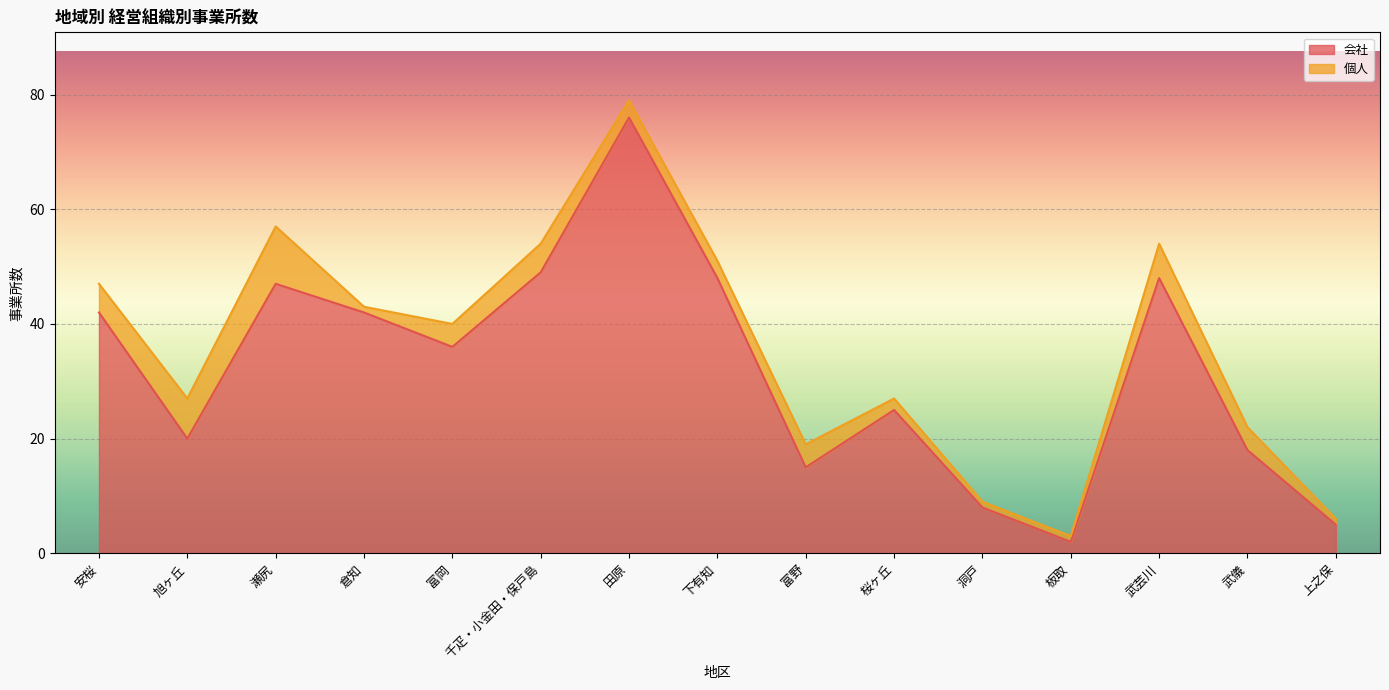

Which has a higher value, 板取 or 安桜?

安桜